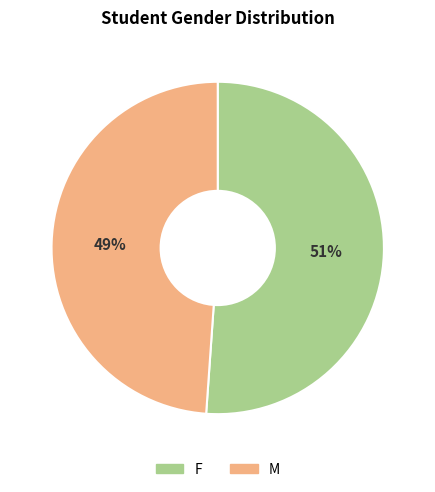

What is the smallest slice in the pie chart?

M